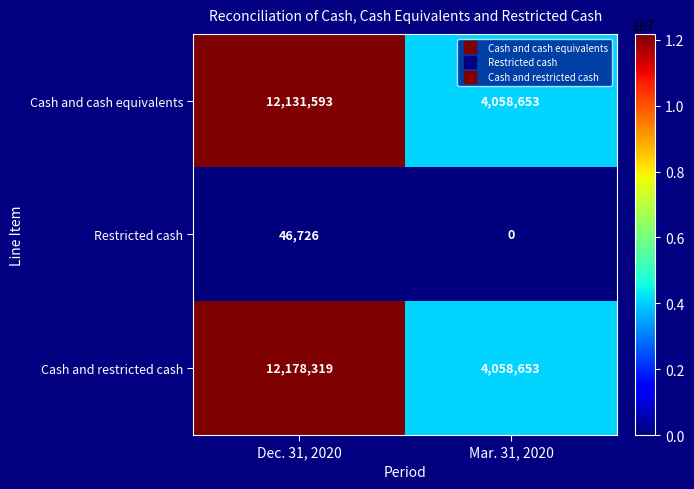

Reading right to left, transcribe all the data shown in this chart.

Cash and cash equivalents: 4058653	12131593
Restricted cash: 0	46726
Cash and restricted cash: 4058653	12178319